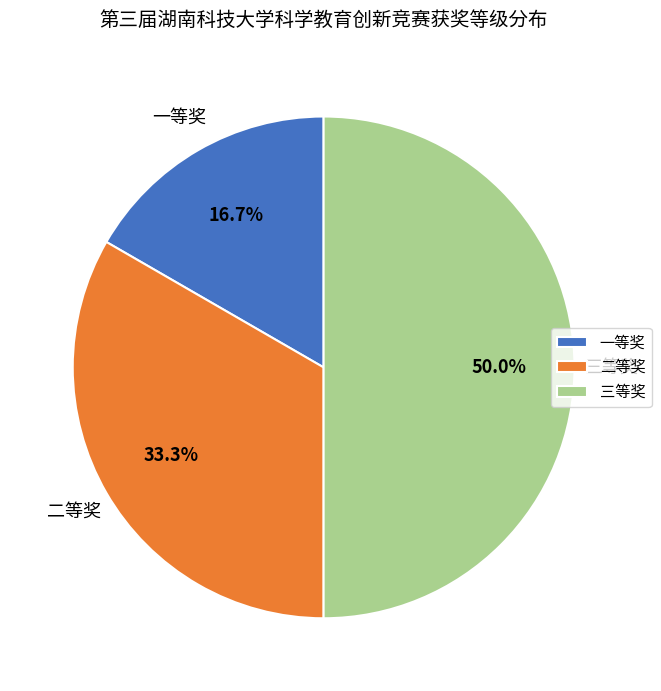

Which has a higher value, 二等奖 or 三等奖?

三等奖